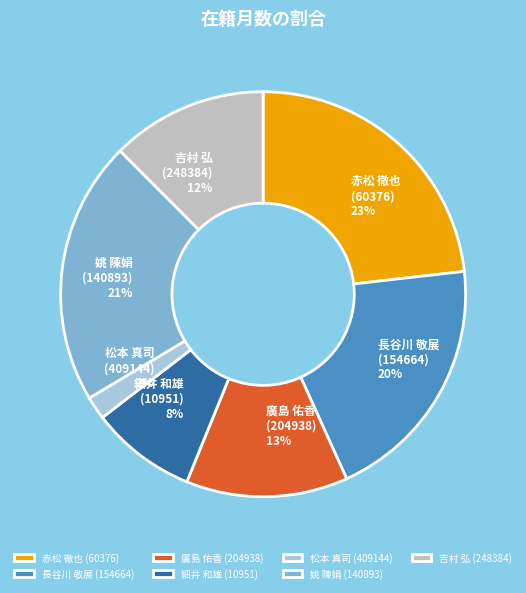

What percentage is the 長谷川 敬展 (154664) slice, to the nearest percent?

20%